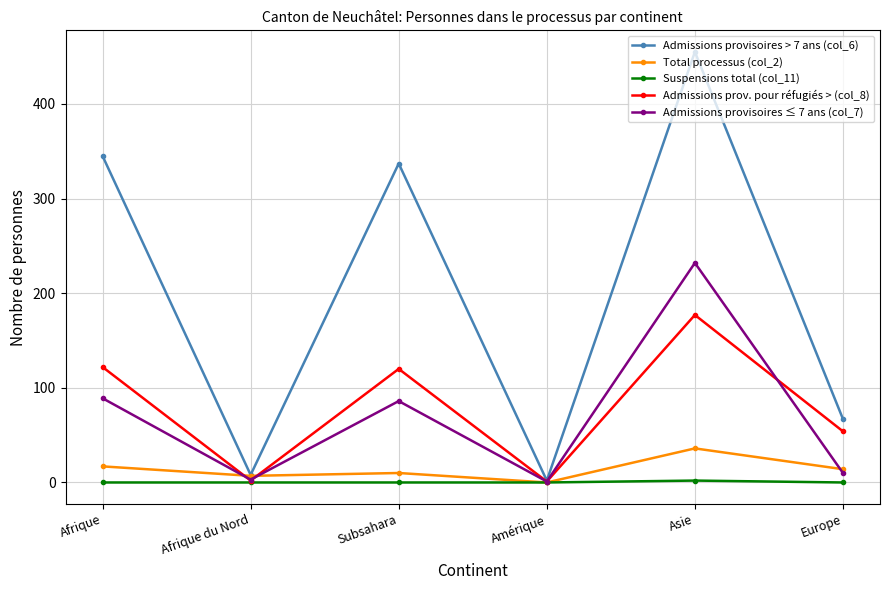

Where is the first local minimum for Admissions provisoires ≤ 7 ans (col_7)?

Afrique du Nord